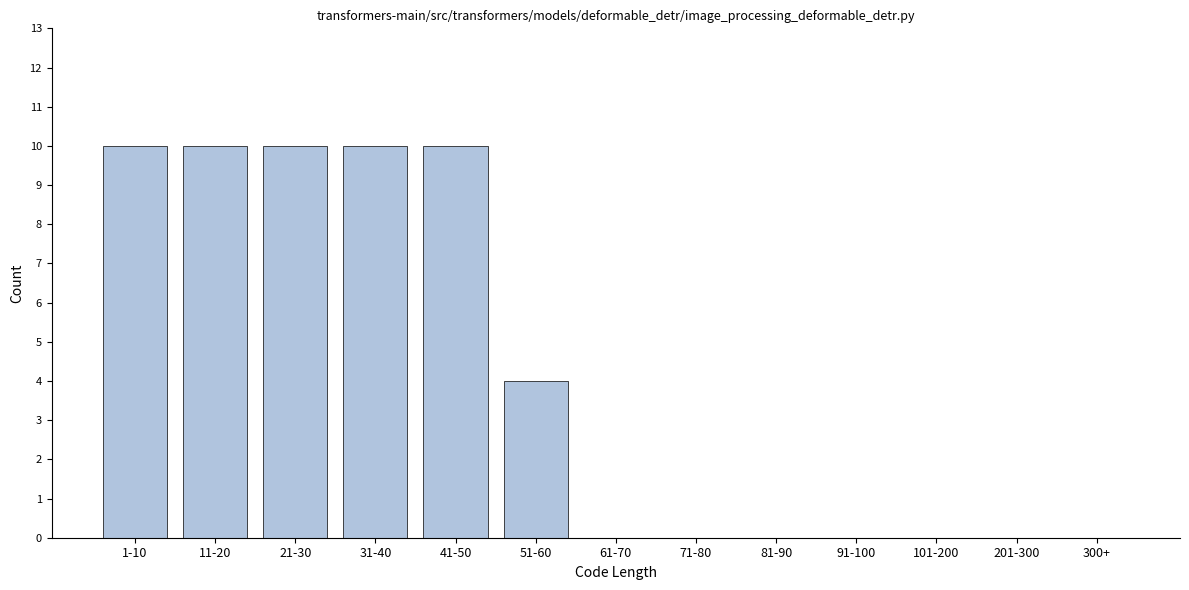

Reading left to right, what are all the values shown in this chart?

1-10=10	11-20=10	21-30=10	31-40=10	41-50=10	51-60=4	61-70=0	71-80=0	81-90=0	91-100=0	101-200=0	201-300=0	300+=0